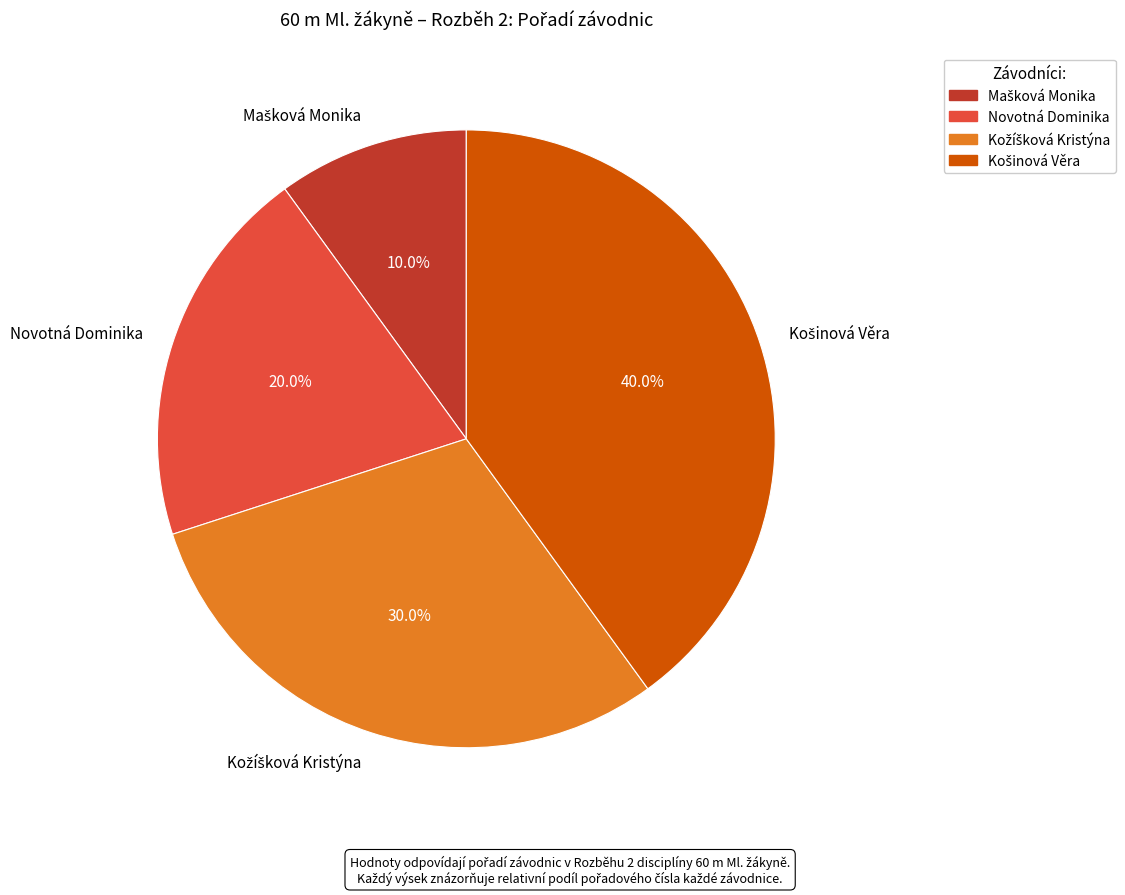

Is there any slice that represents more than half of the pie?

No